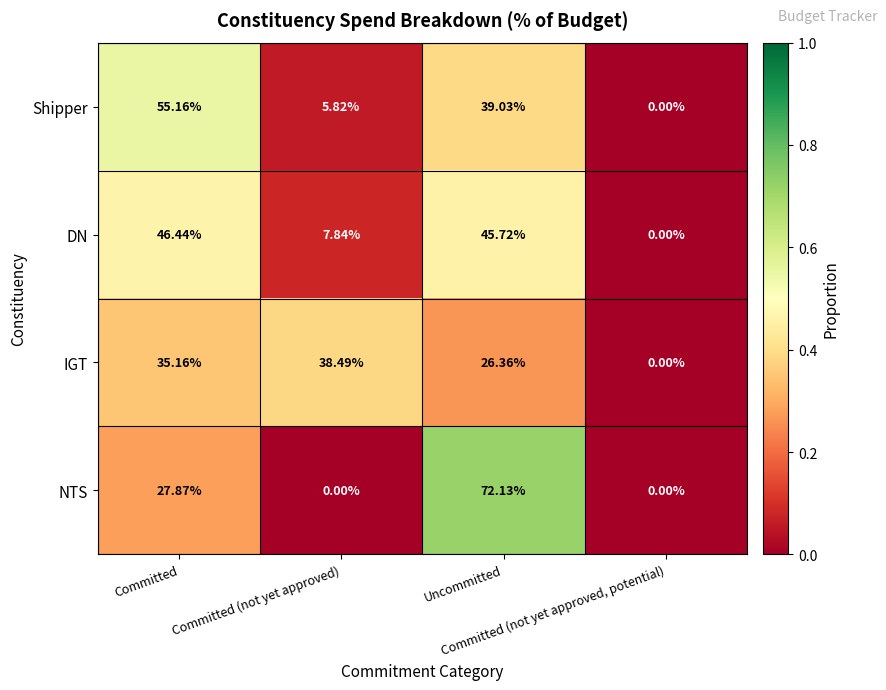

Which series has the widest spread of values?

NTS